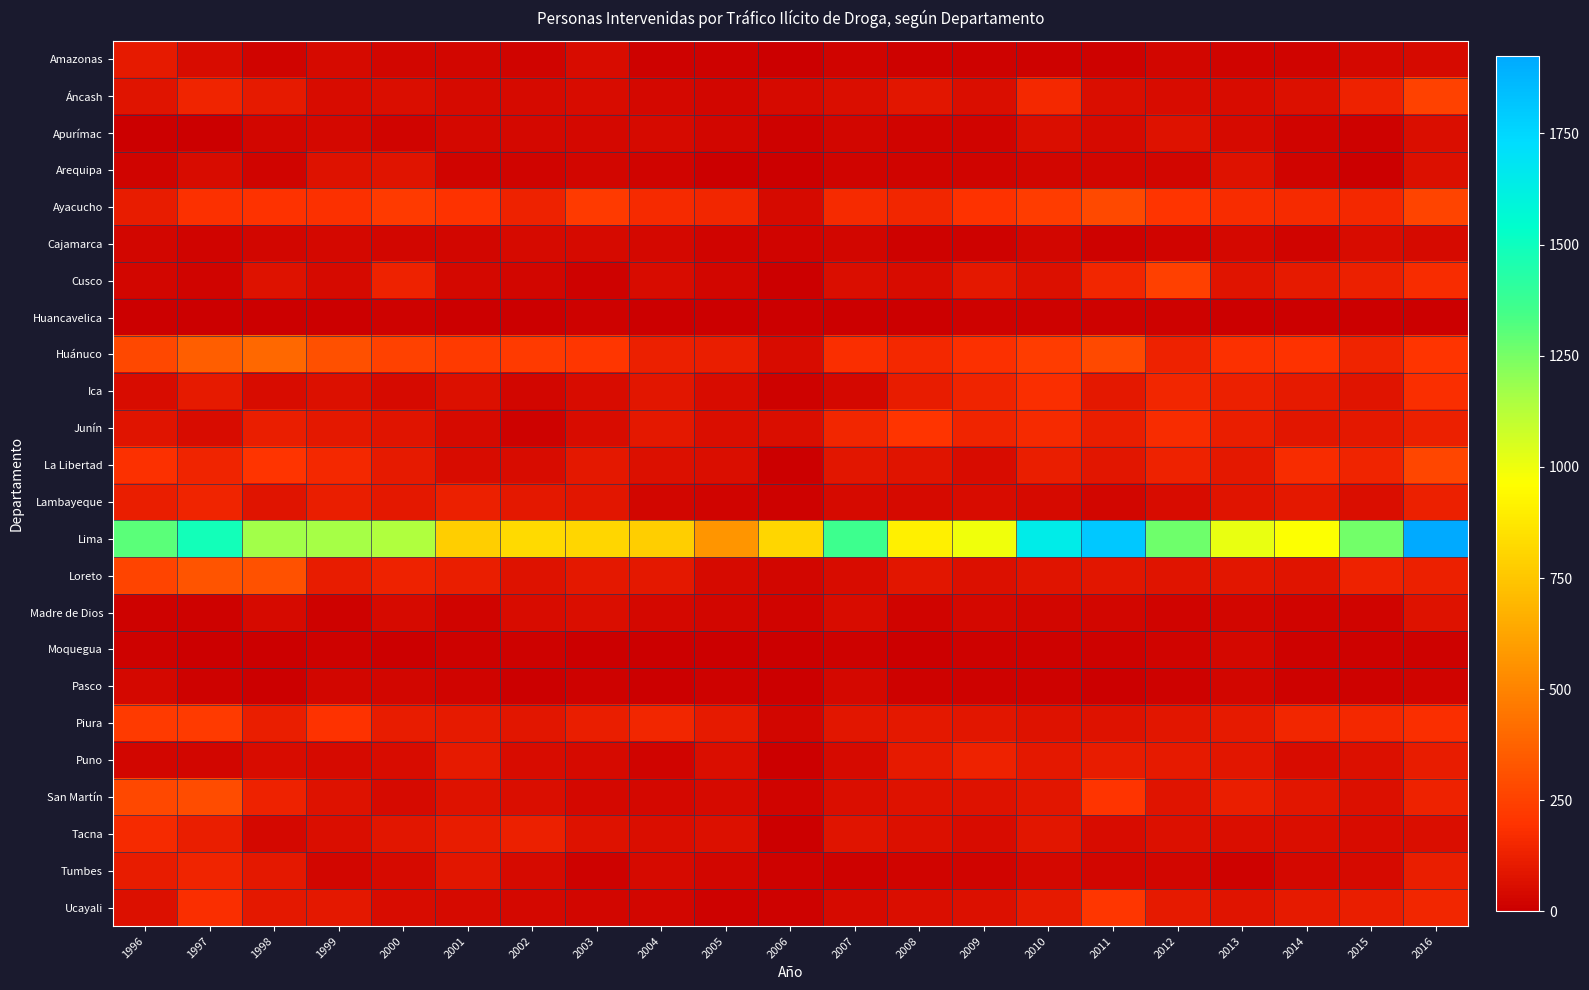

What is the spread (max minus min) of values at 2010?

1636